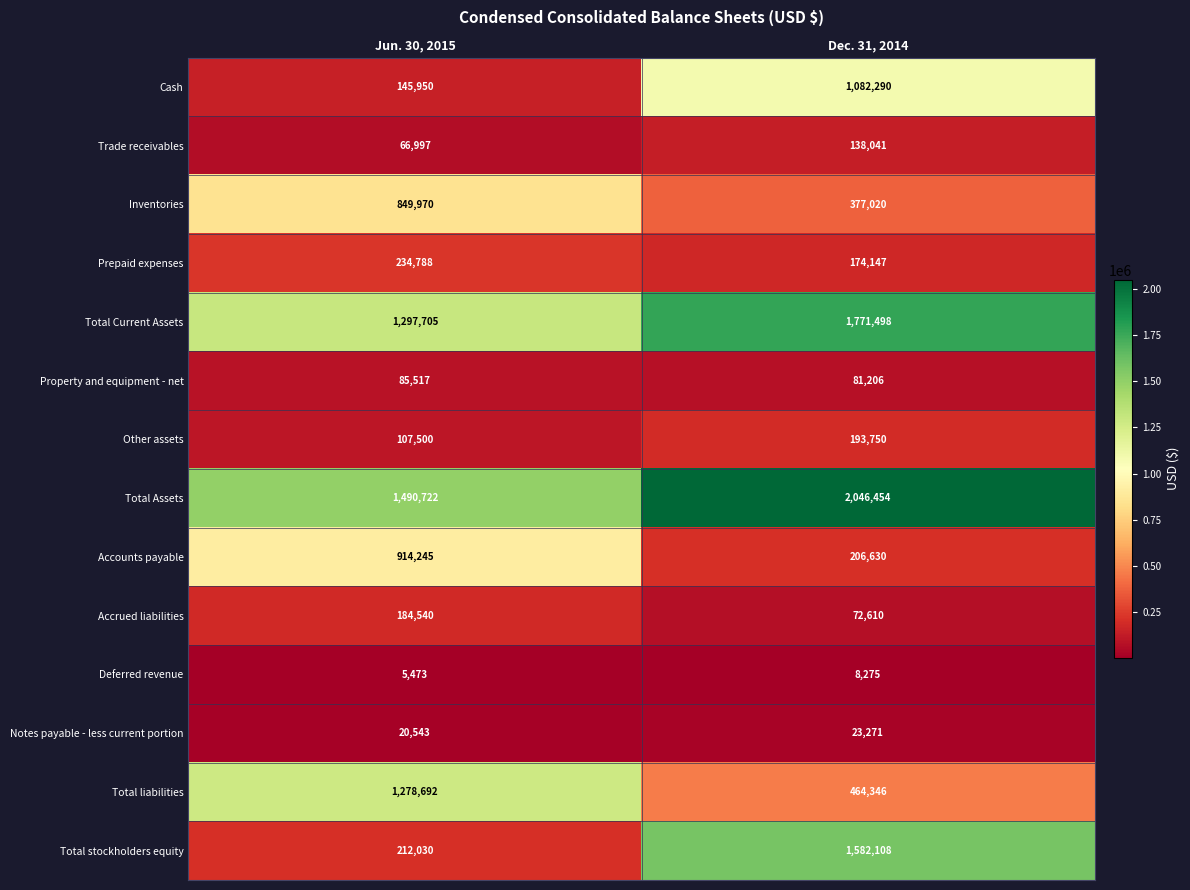

Is the value of Accrued liabilities at Jun. 30, 2015 greater than the value of Total stockholders equity at Dec. 31, 2014?

No